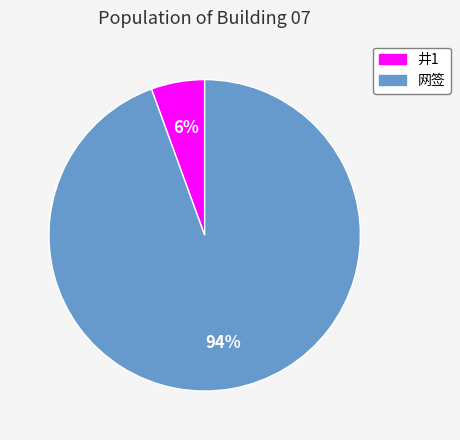

Is there a majority slice in this chart?

Yes